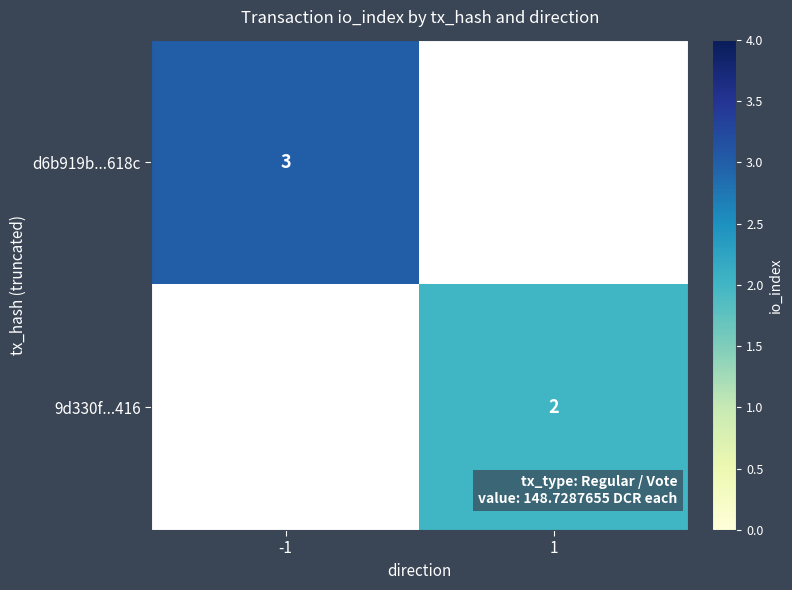

The 9d330f...416 series shows 2 at 1. True or false?

True